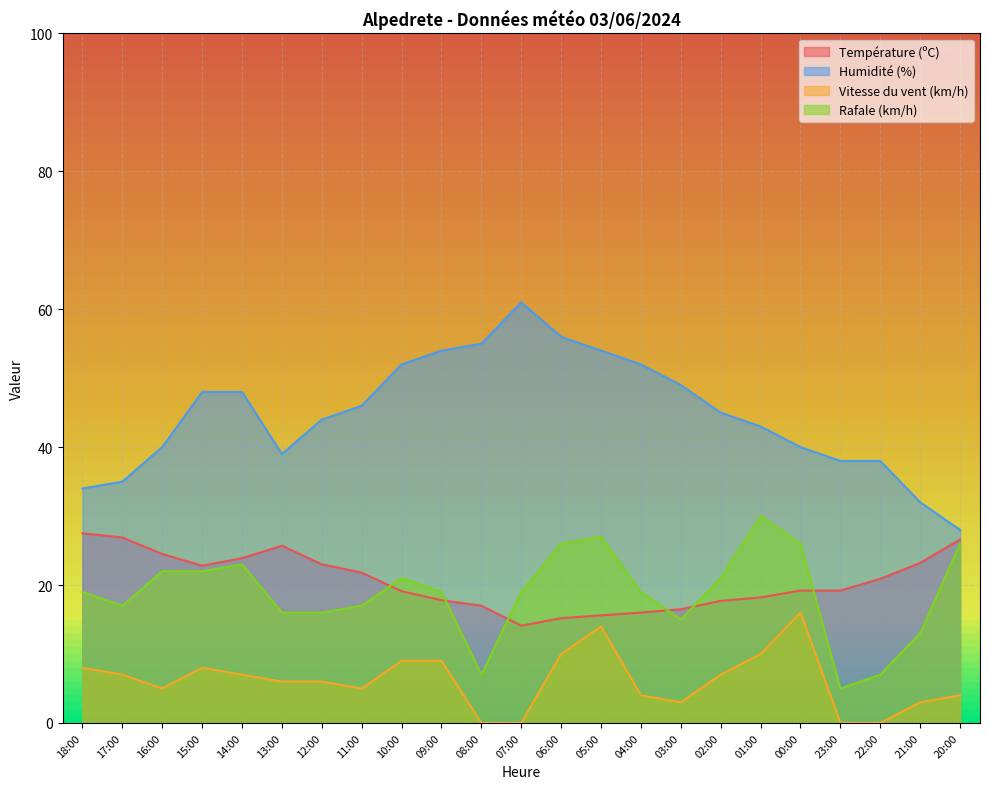

What is the maximum value for Humidité (%)?

61.0